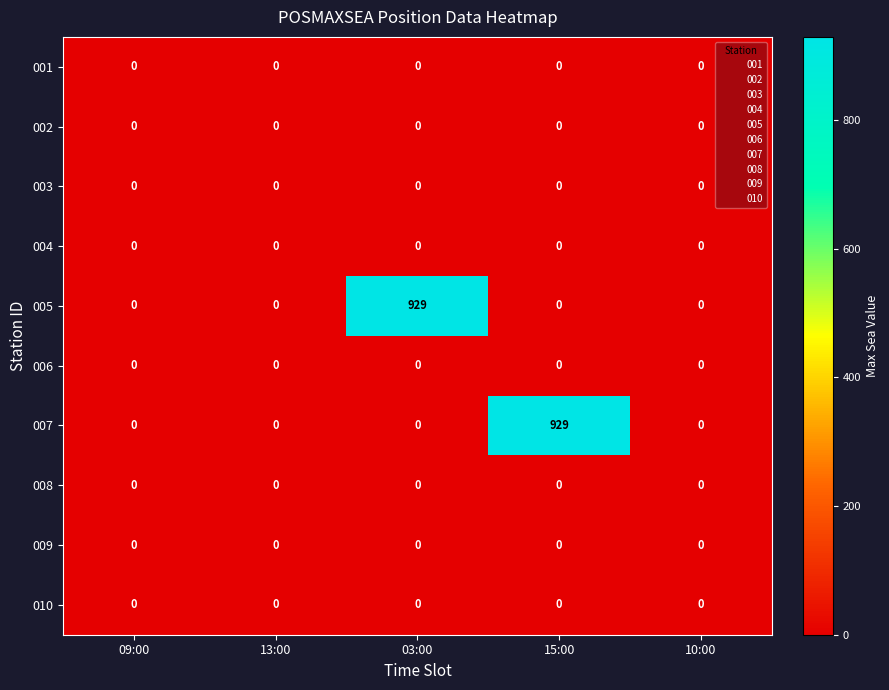

Count the number of data series in this chart.

10